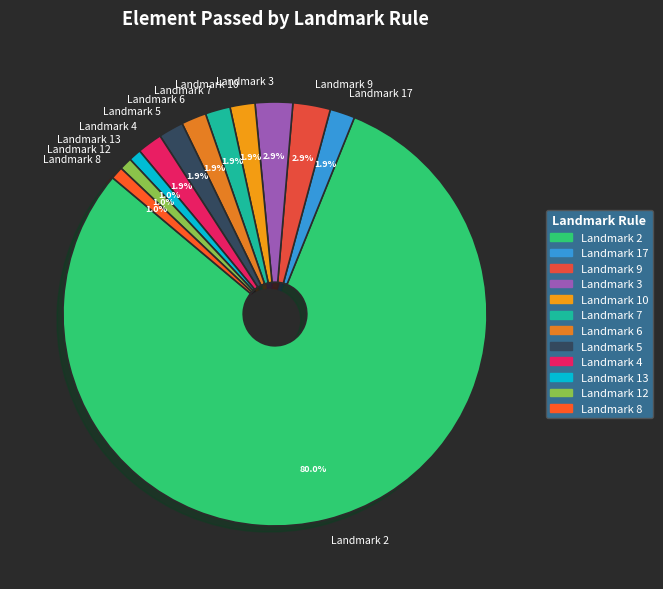

True or false: Landmark 2 accounts for 73% of the total.

False